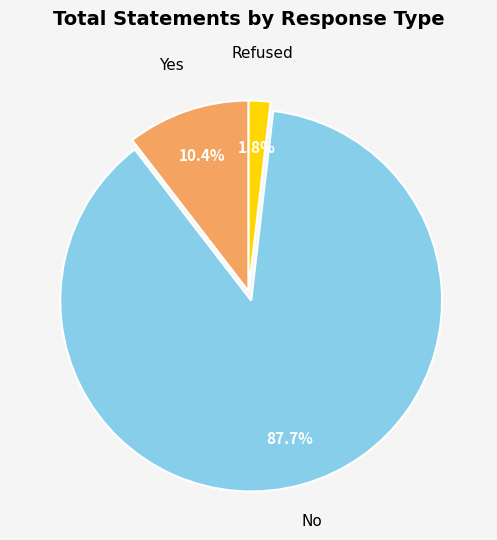

What is the smallest slice in the pie chart?

Refused